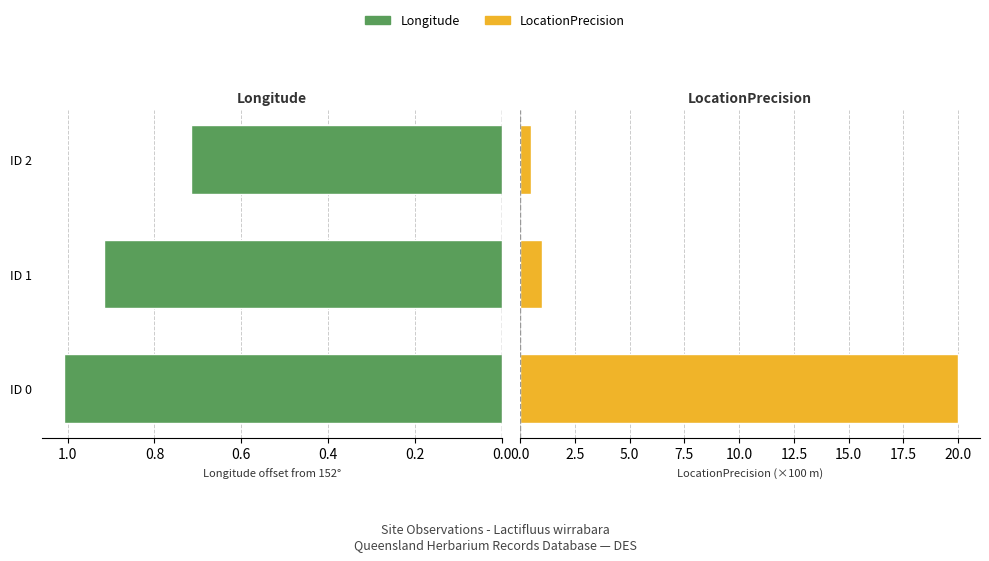

At which category does the chart reach its minimum across all series?

0.4